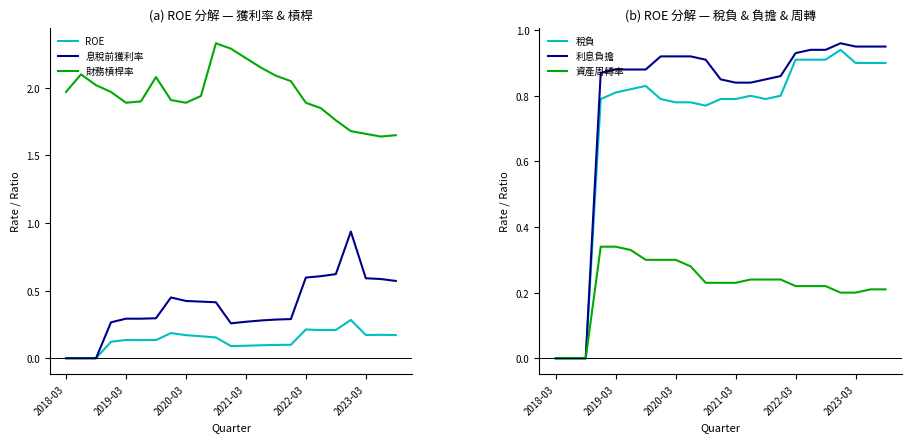

True or false: 稅負 and 利息負擔 intersect in this chart.

False